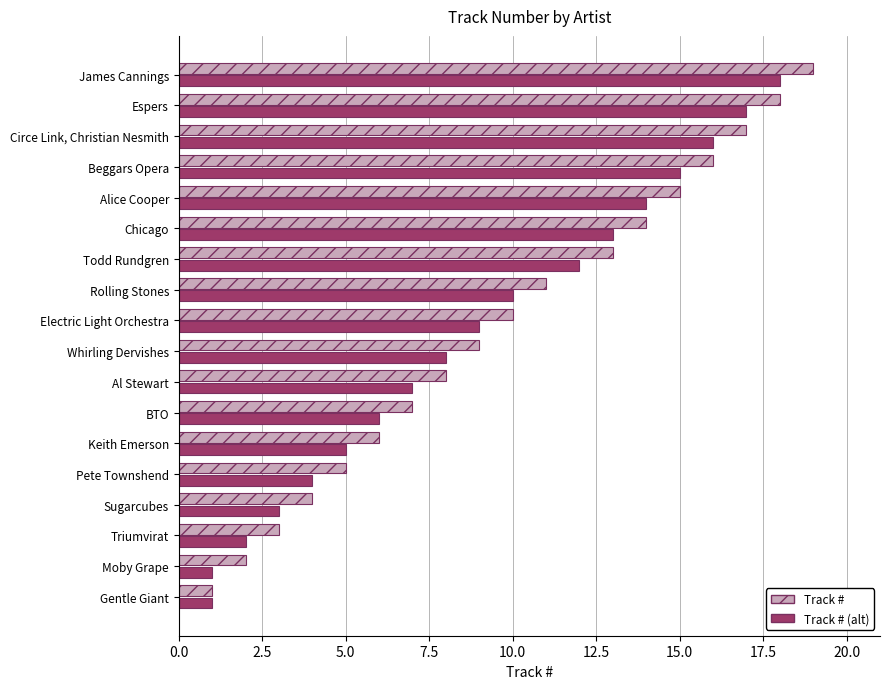

What are all the series names shown in the legend?

Track #, Track # (alt)